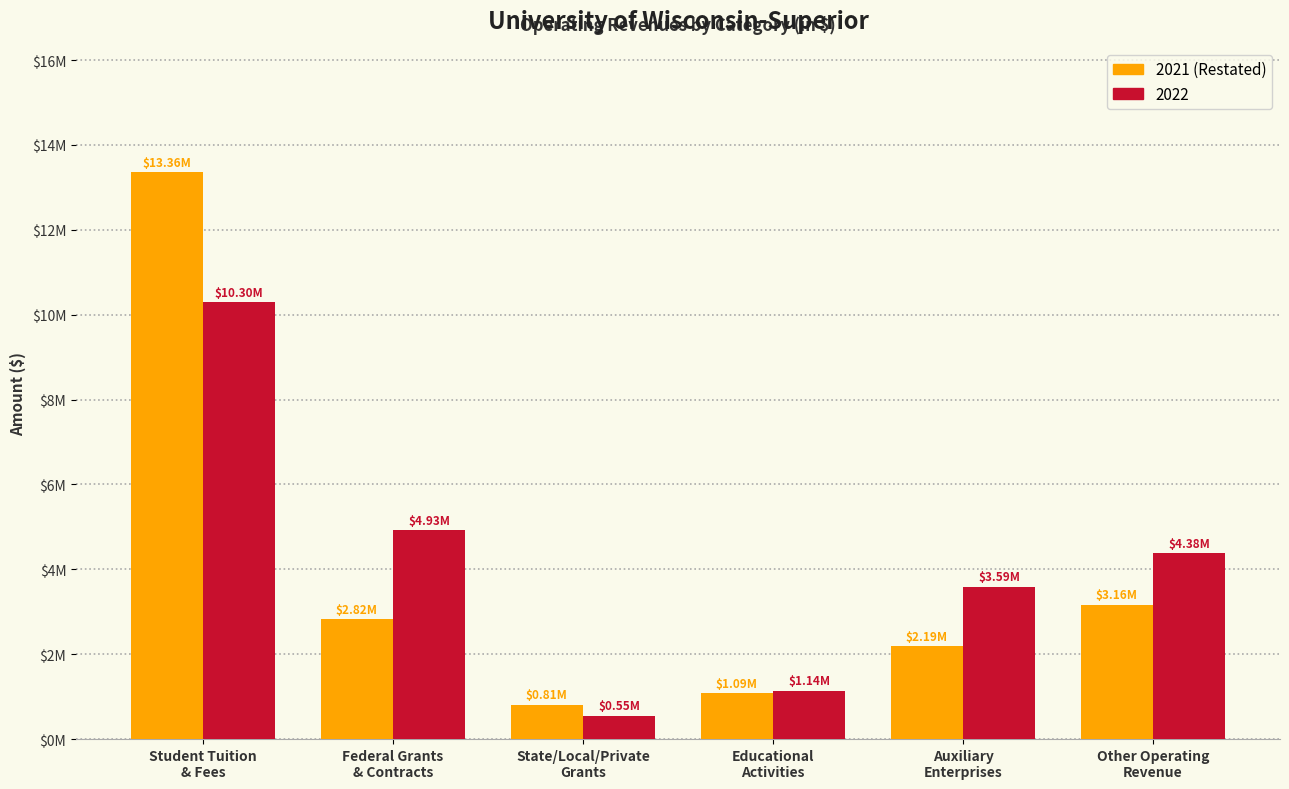

Does the chart contain any negative values?

No